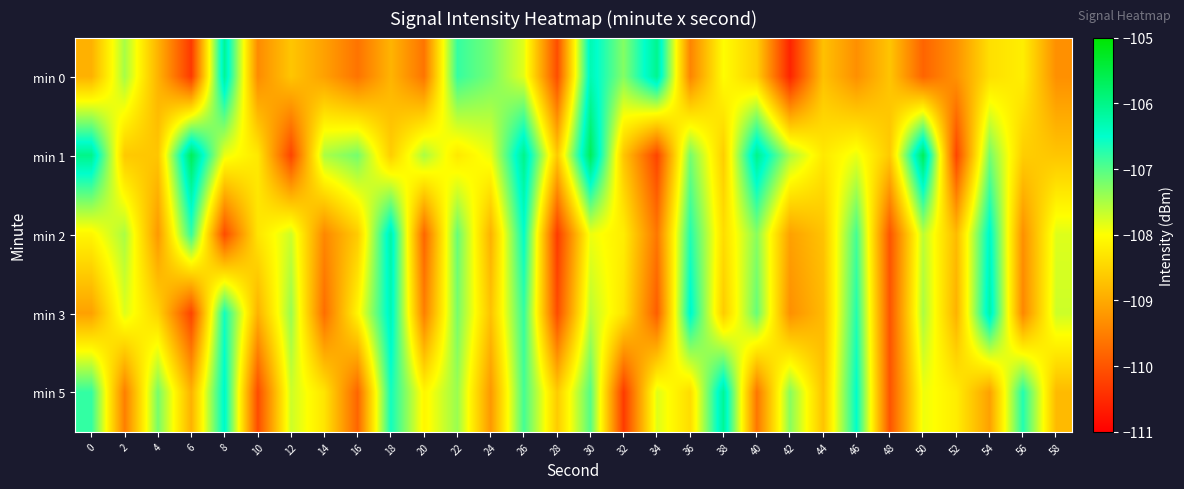

Reading left to right, what are all the values shown in this chart?

min 0: 0=-108.9	2=-107.5	4=-108.9	6=-110.3	8=-106.1	10=-109.4	12=-108.7	14=-109.1	16=-109.6	18=-108.9	20=-109.6	22=-106.8	24=-107.2	26=-107.8	28=-110.1	30=-106.3	32=-107.3	34=-106.0	36=-109.4	38=-108.0	40=-108.6	42=-110.6	44=-108.7	46=-109.3	48=-108.7	50=-109.8	52=-109.3	54=-108.4	56=-108.2	58=-109.3
min 1: 0=-106.0	2=-108.6	4=-108.7	6=-105.7	8=-107.9	10=-108.3	12=-110.2	14=-107.5	16=-107.2	18=-108.6	20=-107.5	22=-108.3	24=-107.9	26=-106.0	28=-108.6	30=-105.7	32=-108.7	34=-110.2	36=-107.2	38=-108.6	40=-106.0	42=-107.5	44=-108.3	46=-107.9	48=-108.6	50=-105.7	52=-110.2	54=-107.2	56=-108.6	58=-108.7
min 2: 0=-108.1	2=-107.5	4=-109.2	6=-106.8	8=-110.1	10=-108.3	12=-107.7	14=-109.4	16=-108.6	18=-106.2	20=-109.8	22=-107.1	24=-108.9	26=-106.5	28=-110.3	30=-107.9	32=-108.2	34=-109.6	36=-106.7	38=-108.4	40=-107.3	42=-109.1	44=-108.7	46=-106.9	48=-110.0	50=-107.6	52=-108.8	54=-106.4	56=-109.3	58=-107.8
min 3: 0=-109.1	2=-107.8	4=-108.5	6=-110.2	8=-106.6	10=-108.9	12=-107.4	14=-109.7	16=-108.1	18=-106.3	20=-109.5	22=-107.2	24=-108.7	26=-106.8	28=-110.1	30=-107.6	32=-108.3	34=-109.9	36=-106.4	38=-108.6	40=-107.1	42=-109.3	44=-108.8	46=-106.7	48=-110.0	50=-107.5	52=-108.9	54=-106.2	56=-109.4	58=-107.7
min 5: 0=-106.8	2=-109.5	4=-107.2	6=-108.9	8=-106.4	10=-110.1	12=-107.7	14=-108.3	16=-109.8	18=-106.6	20=-108.1	22=-107.4	24=-109.2	26=-106.9	28=-108.6	30=-107.0	32=-110.3	34=-107.8	36=-108.4	38=-106.1	40=-109.6	42=-107.3	44=-108.7	46=-106.5	48=-110.0	50=-107.9	52=-108.2	54=-109.1	56=-106.7	58=-108.8